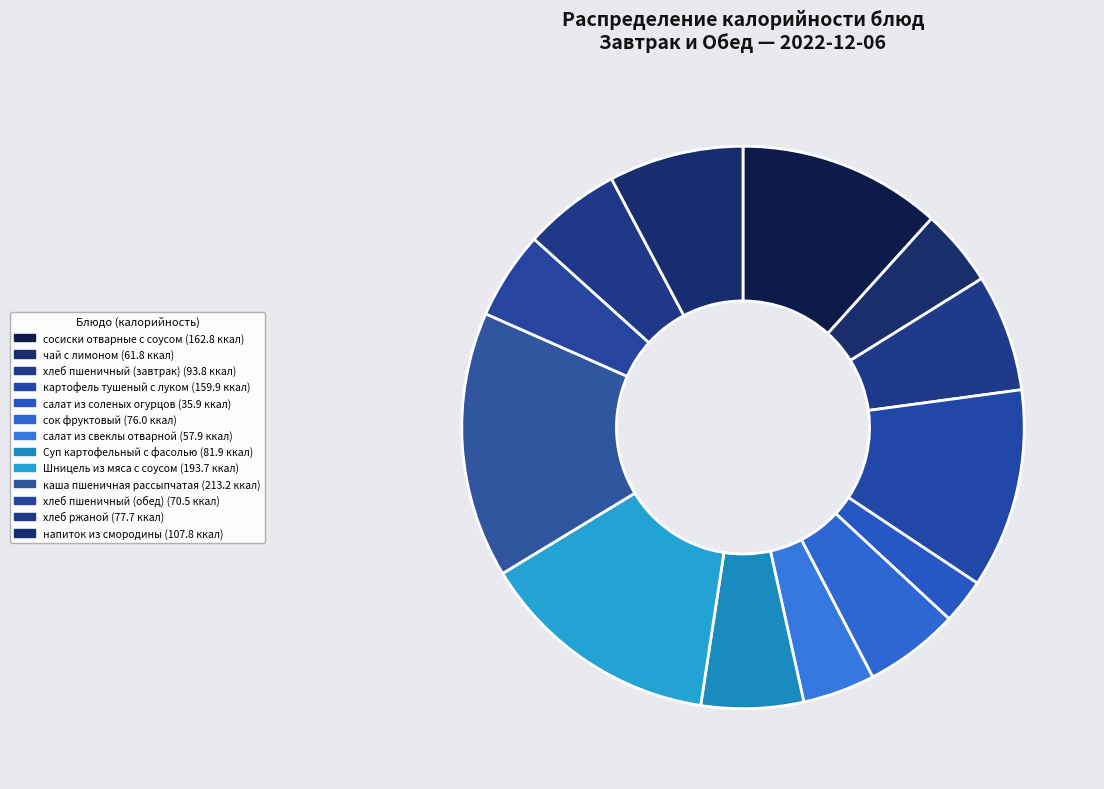

Combined, do хлеб пшеничный (завтрак) and чай с лимоном account for over 50%?

No